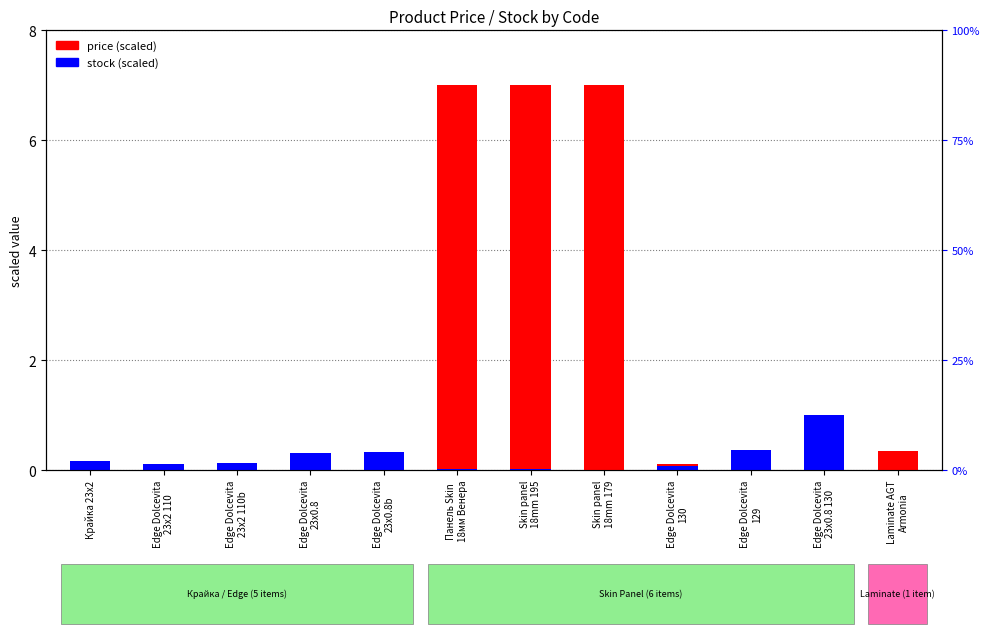

What is the average value of the price (scaled) series?

1.8